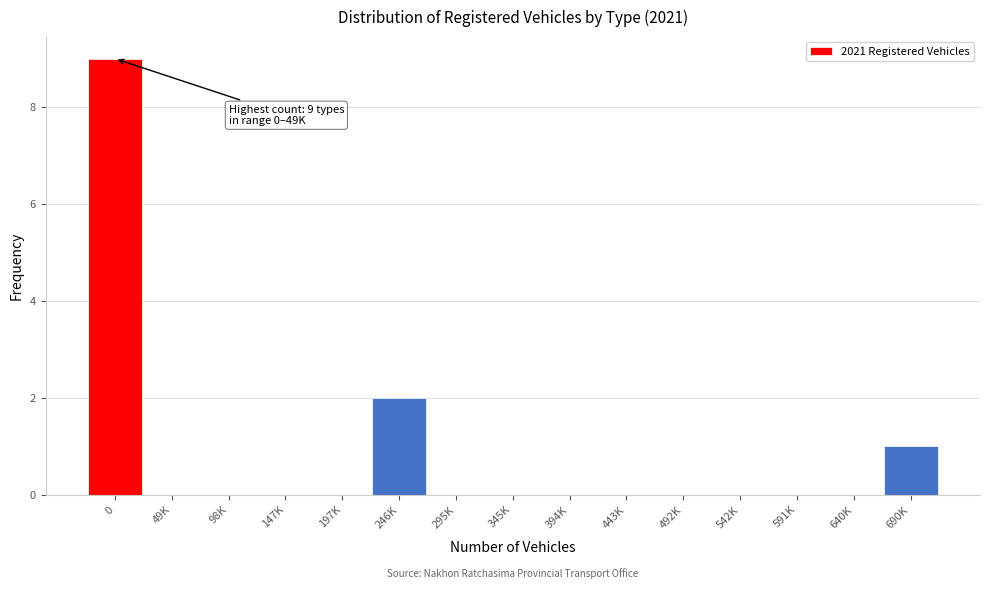

Reading right to left, transcribe all the data shown in this chart.

690K=1	640K=0	591K=0	542K=0	492K=0	443K=0	394K=0	345K=0	295K=0	246K=2	197K=0	147K=0	98K=0	49K=0	0=9